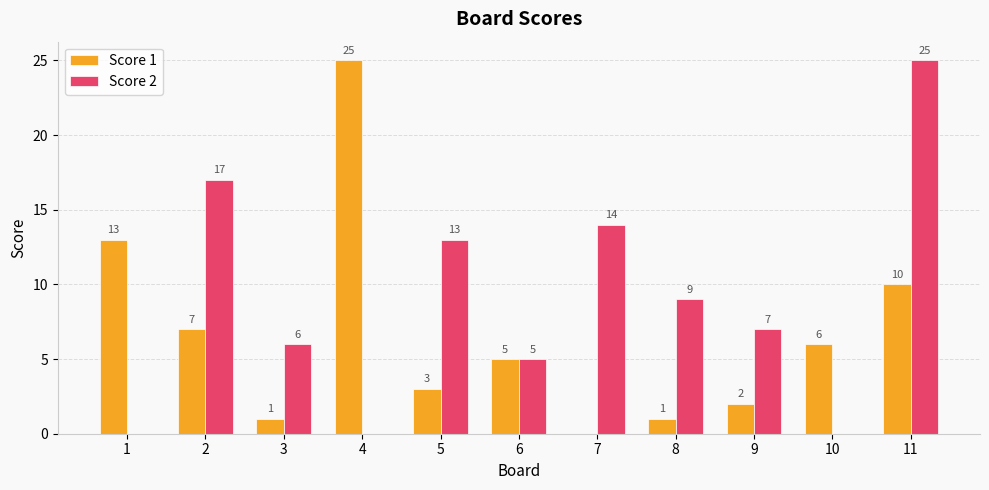

The Score 1 series shows 9 at 1. True or false?

False